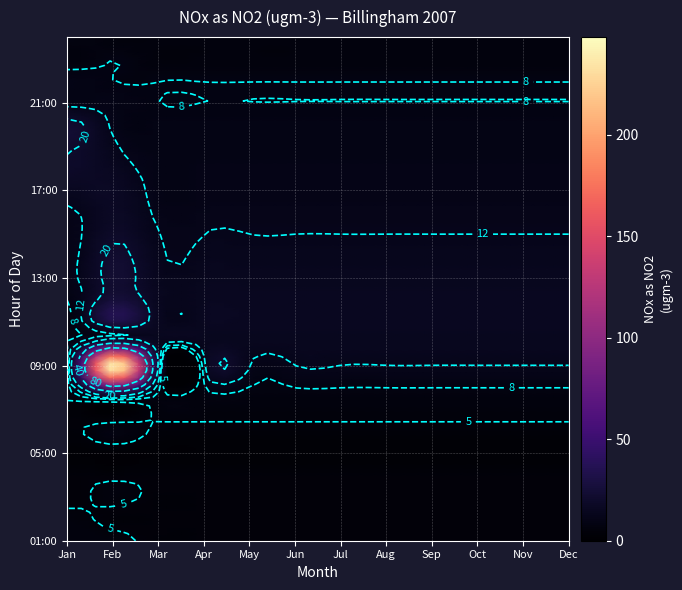

Reading right to left, extract all data points from this chart.

01: 8	6	10	10	23	21	19	15	11	10	10	10	8	6	8	4	6	4	4	2	4	4	6	6
02: 6	8	8	10	11	13	15	17	17	19	22	23	26	32	40	248	69	0	8	2	4	6	4	6
03: 6	6	8	8	9	9	10	10	11	12	13	14	15	15	14	12	8	6	4	2	4	4	4	4
04: 6	6	8	8	9	9	10	10	11	12	13	14	15	15	14	12	8	6	4	2	4	4	4	4
05: 6	6	8	8	9	9	10	10	11	12	13	14	15	15	14	12	8	6	4	2	4	4	4	4
06: 6	6	8	8	9	9	10	10	11	12	13	14	15	15	14	12	8	6	4	2	4	4	4	4
07: 6	6	8	8	9	9	10	10	11	12	13	14	15	15	14	12	8	6	4	2	4	4	4	4
08: 6	6	8	8	9	9	10	10	11	12	13	14	15	15	14	12	8	6	4	2	4	4	4	4
09: 6	6	8	8	9	9	10	10	11	12	13	14	15	15	14	12	8	6	4	2	4	4	4	4
10: 6	6	8	8	9	9	10	10	11	12	13	14	15	15	14	12	8	6	4	2	4	4	4	4
11: 6	6	8	8	9	9	10	10	11	12	13	14	15	15	14	12	8	6	4	2	4	4	4	4
12: 6	6	8	8	9	9	10	10	11	12	13	14	15	15	14	12	8	6	4	2	4	4	4	4